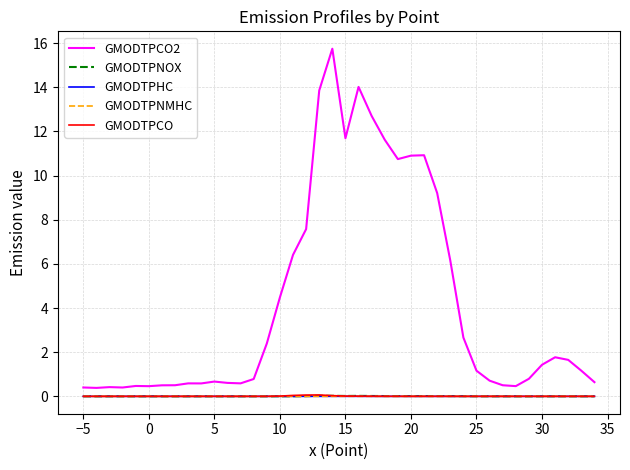

Which series has the largest total across all categories?

GMODTPCO2